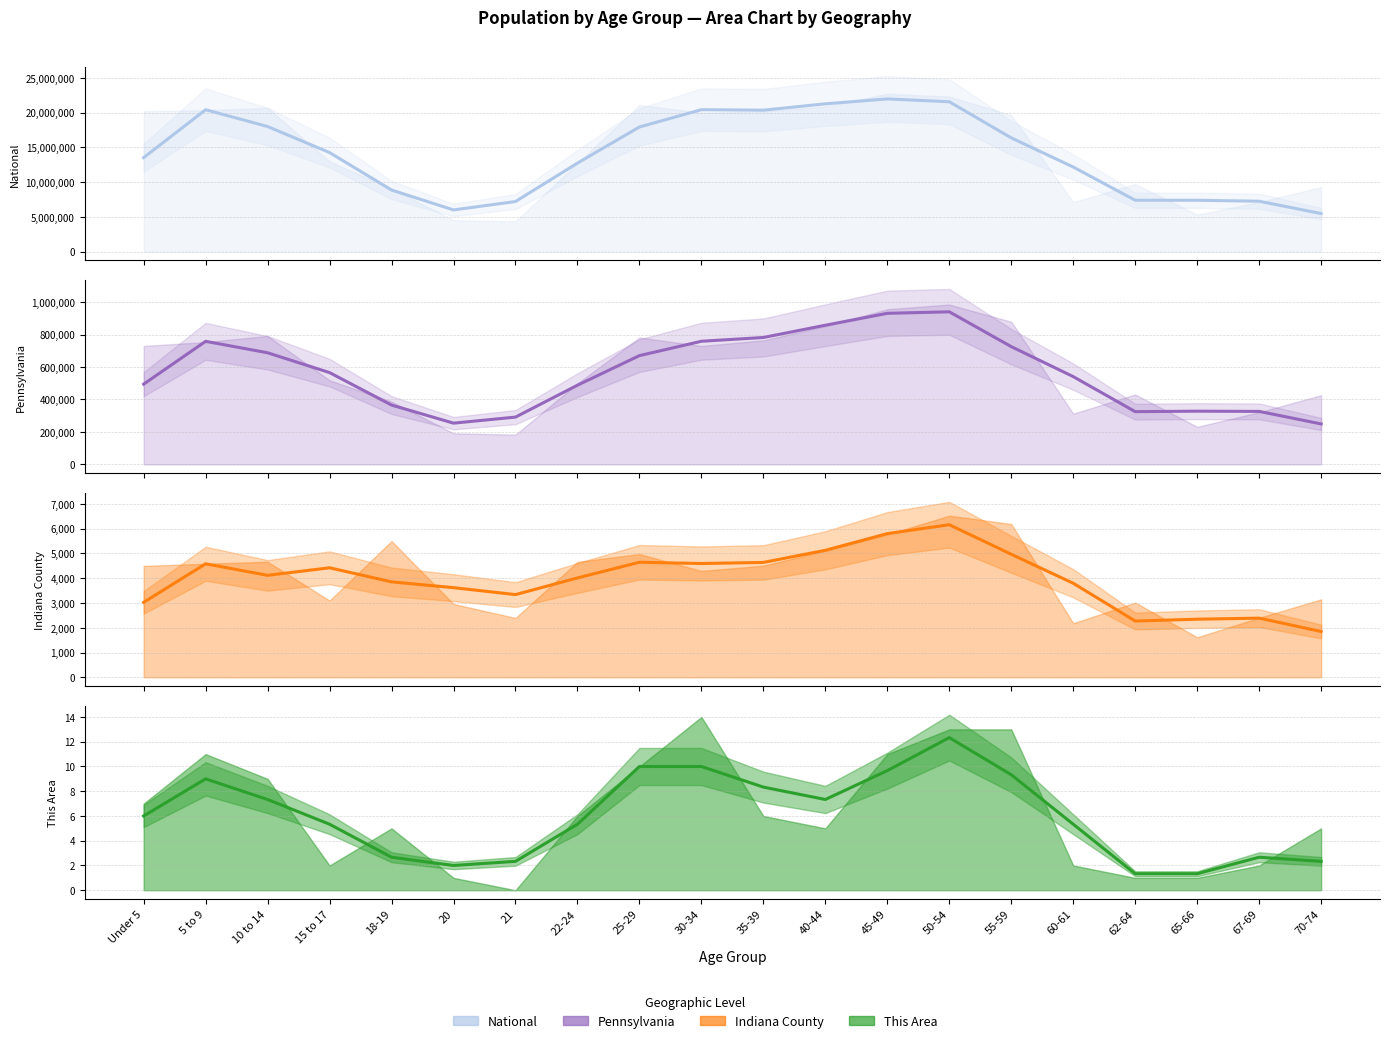

What position from the left is 55-59?

15